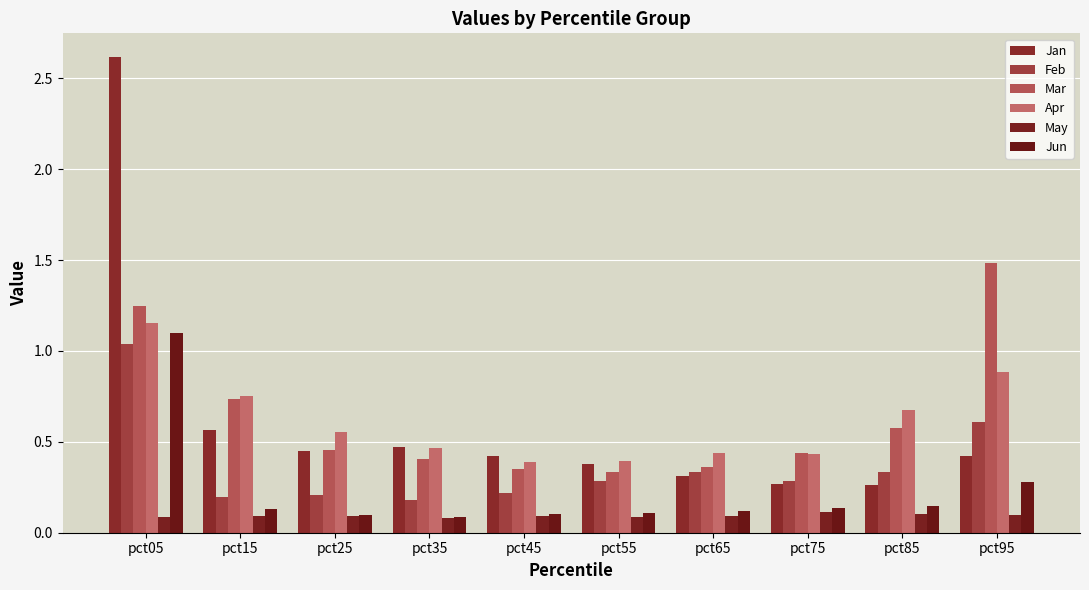

Which has a higher value, pct05 or pct25?

pct05